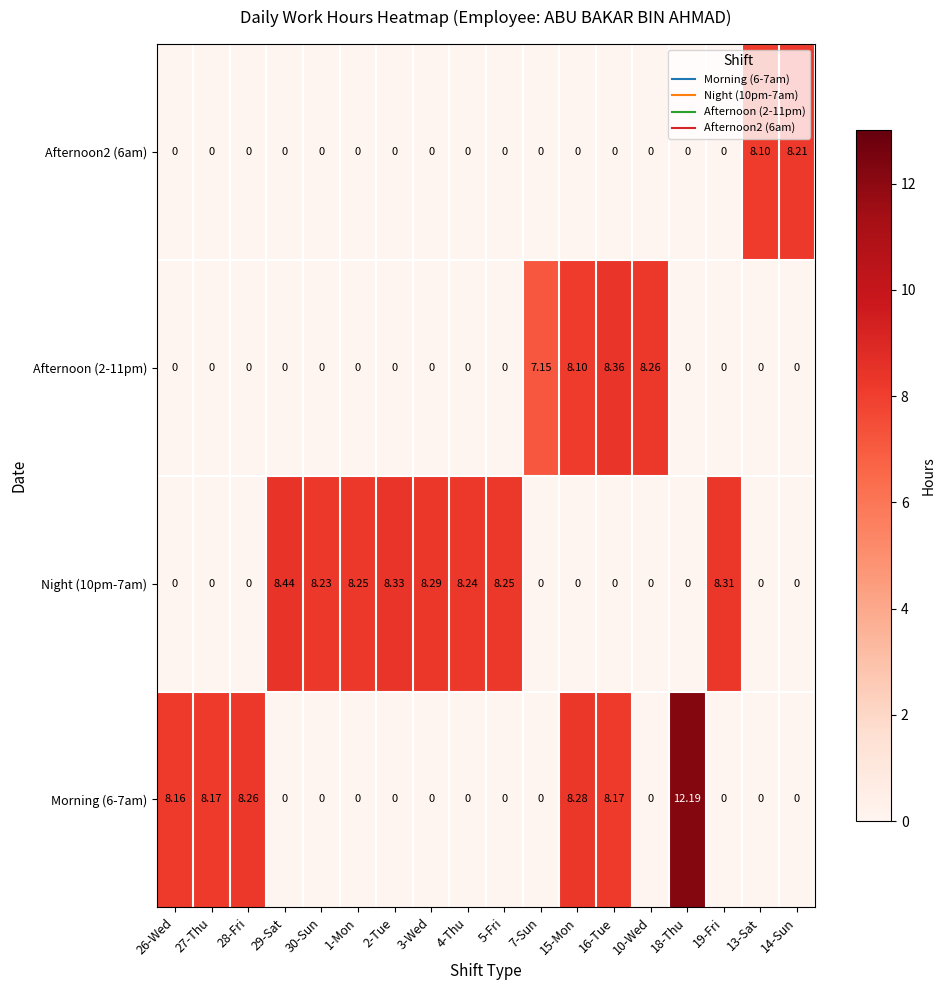

How many categories are shown in the chart?

18